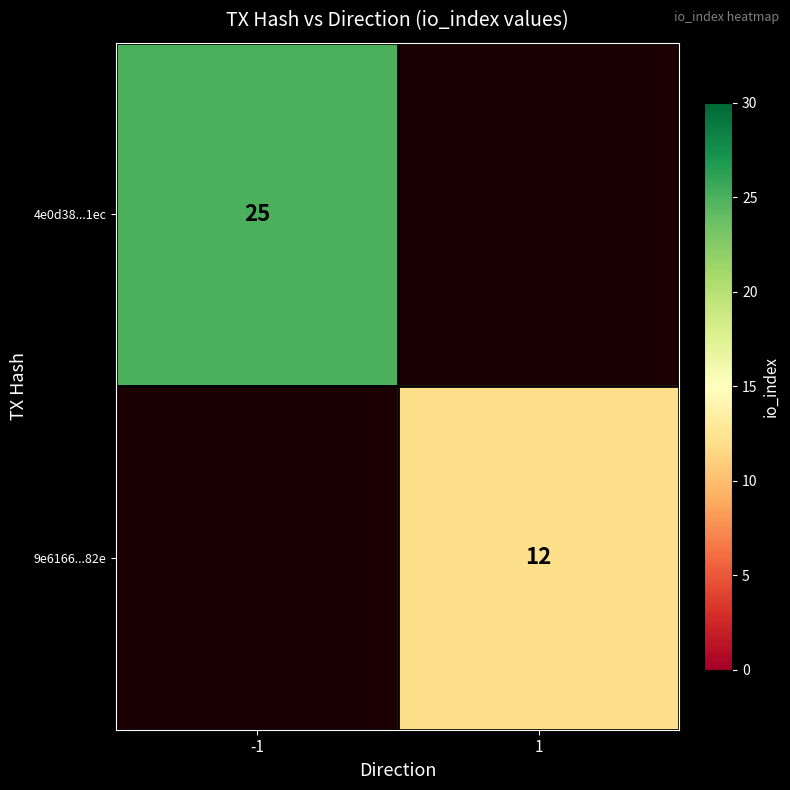

The 9e6166...82e series shows 12 at 1. True or false?

True